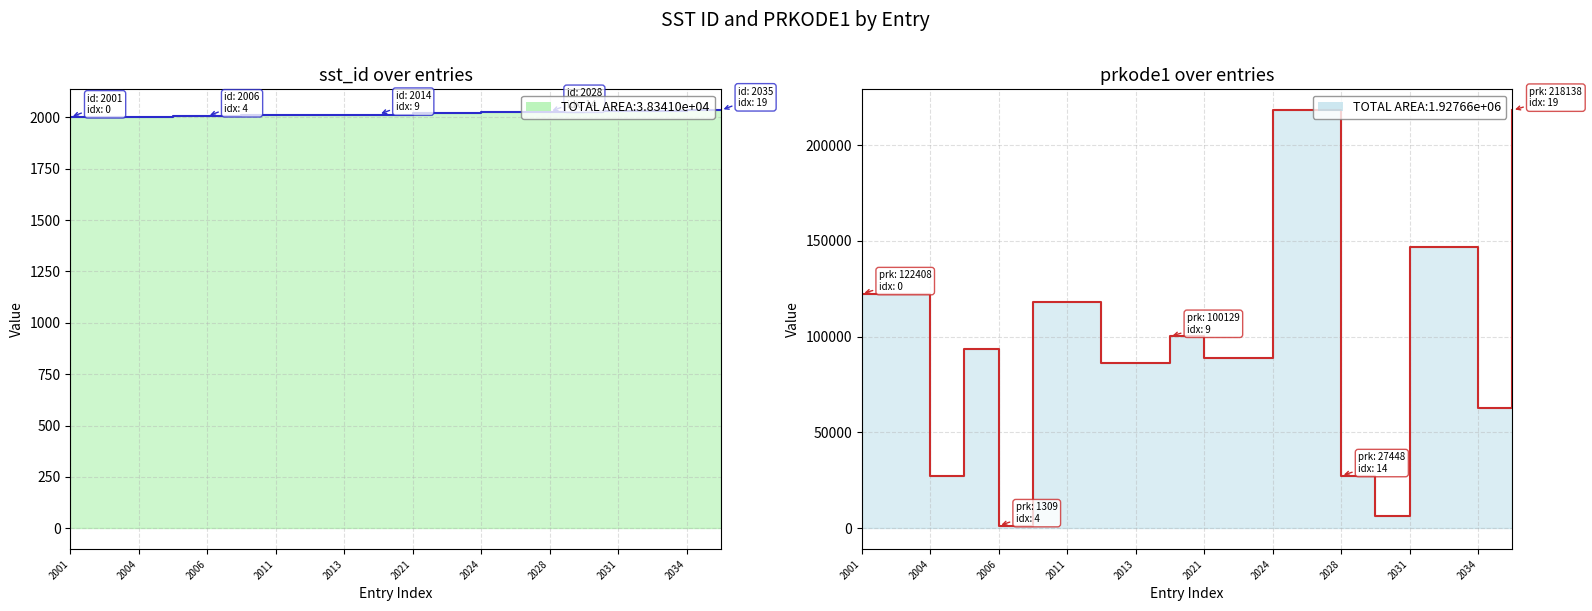

True or false: sst_id has more than 1 interior local peaks.

False